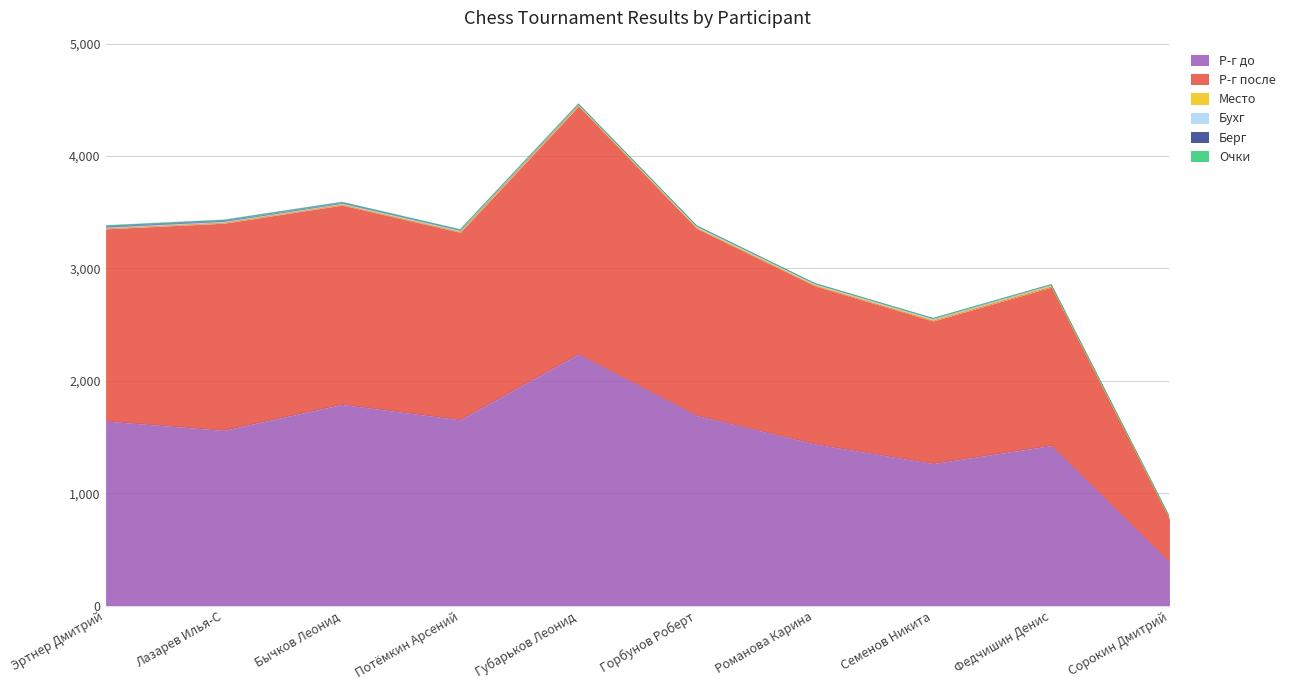

At how many categories does at least one series exceed 743?

9